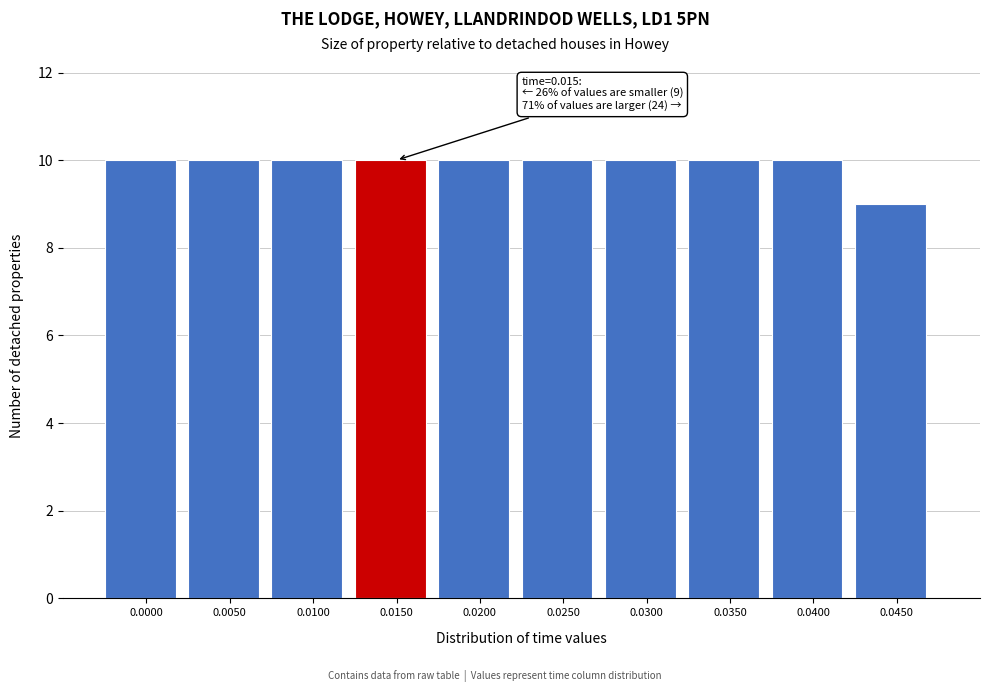

Reading right to left, what are all the values shown in this chart?

0.0450=9	0.0400=10	0.0350=10	0.0300=10	0.0250=10	0.0200=10	0.0150=10	0.0100=10	0.0050=10	0.0000=10